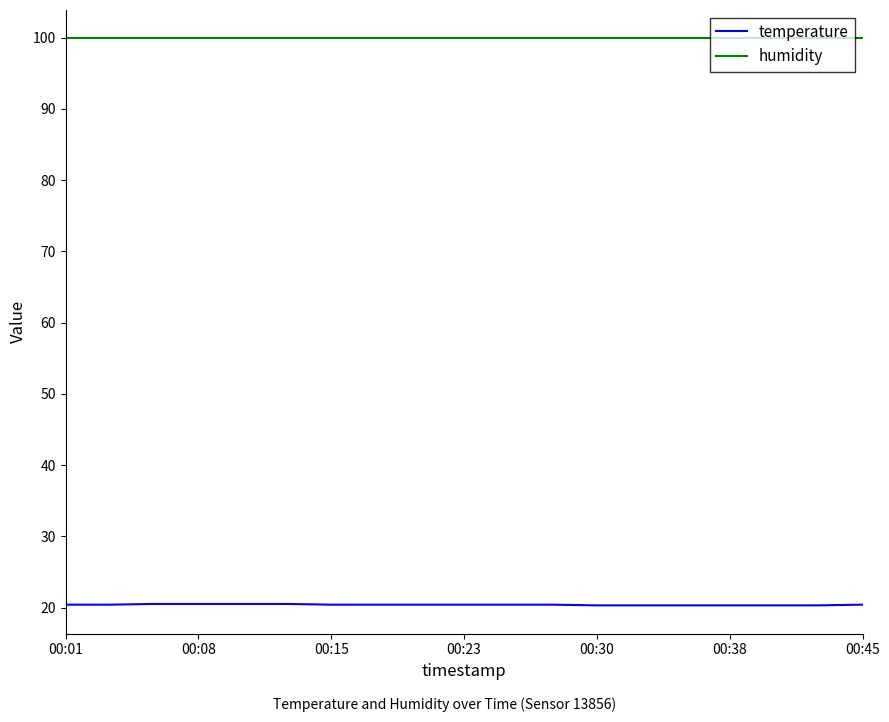

Which series has the largest total across all categories?

humidity